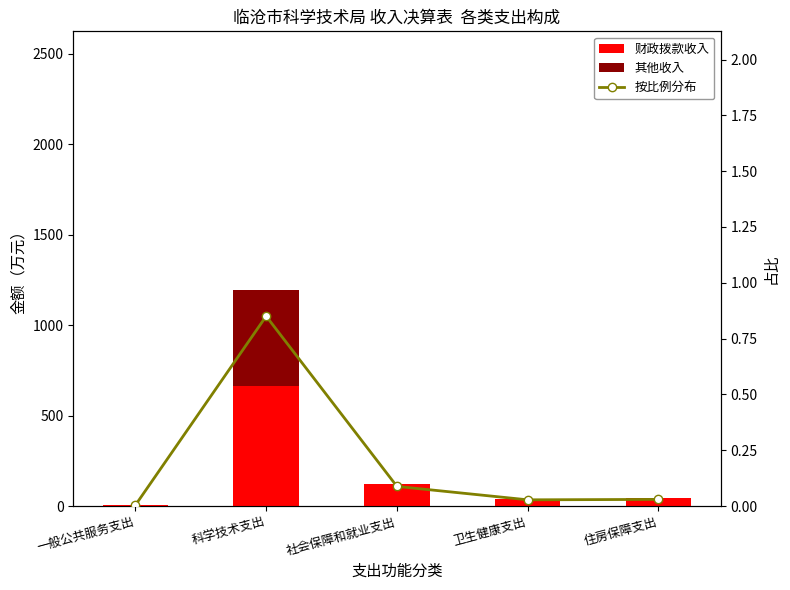

What are all the series names shown in the legend?

财政拨款收入, 其他收入, 按比例分布